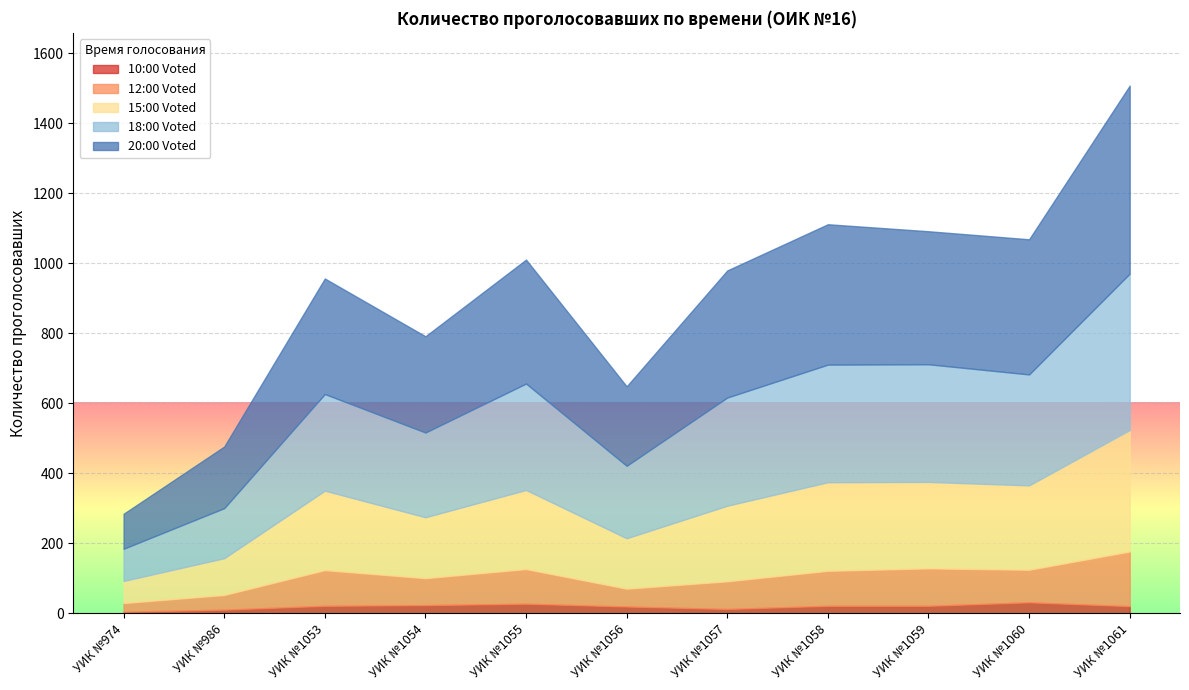

True or false: 10:00 Voted has a value of 12 at УИК №1057.

True